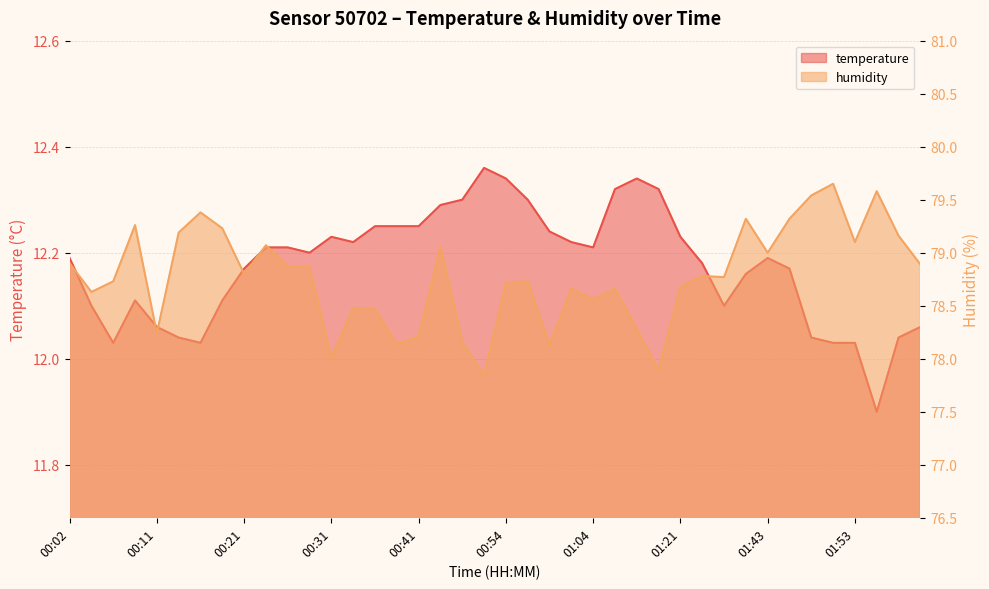

What is the maximum value shown in the chart?

79.7